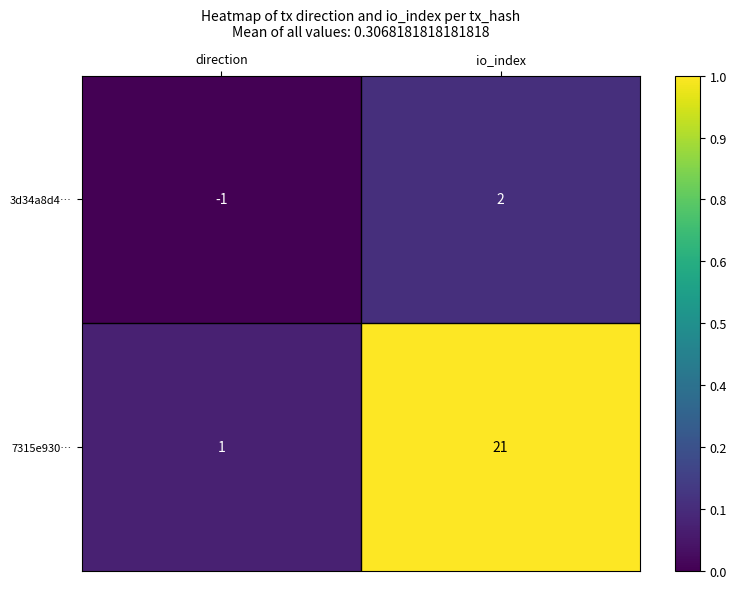

True or false: 3d34a8d4… has a value of -1 at direction.

True